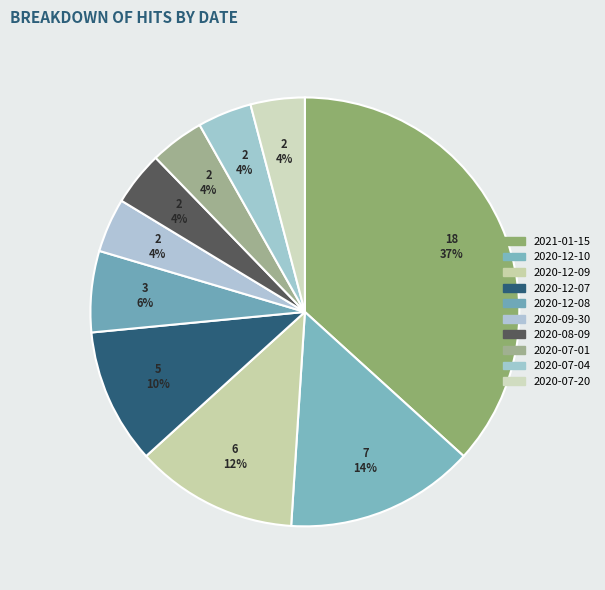

Do 2020-12-08 and 2020-12-10 together represent more than half of the pie?

No